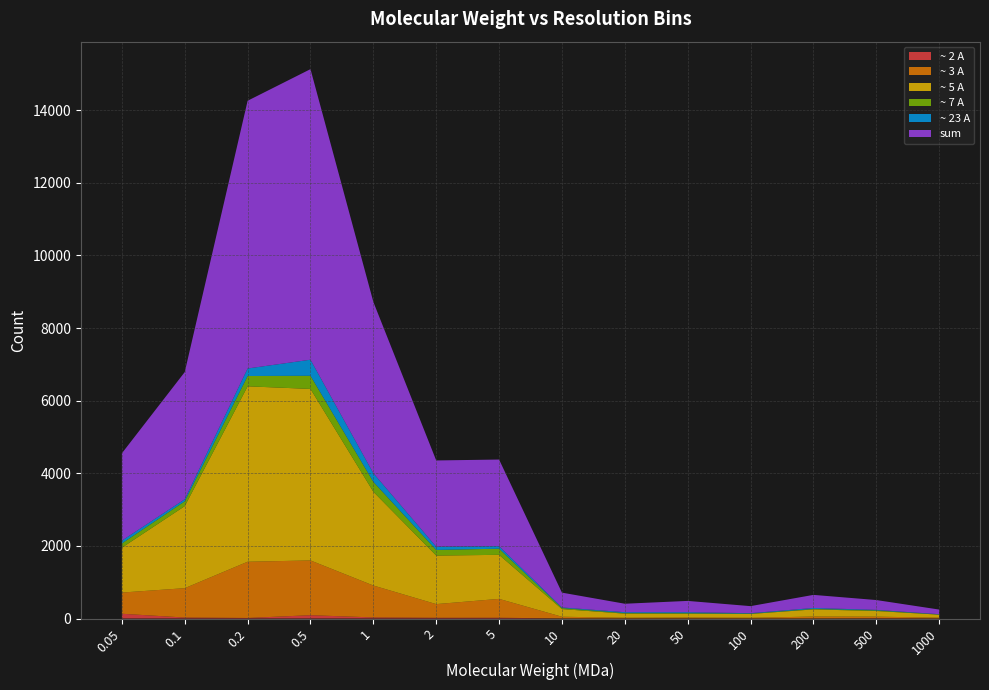

Reading left to right, list all the values displayed in this chart.

~ 2 A: 0.05=131	0.1=27	0.2=15	0.5=91	1=30	2=20	5=21	10=2	20=1	50=2	100=0	200=1	500=6	1000=2
~ 3 A: 0.05=584	0.1=809	0.2=1549	0.5=1509	1=879	2=377	5=520	10=47	20=21	50=25	100=21	200=53	500=45	1000=22
~ 5 A: 0.05=1236	0.1=2260	0.2=4832	0.5=4724	1=2583	2=1337	5=1213	10=211	20=112	50=101	100=104	200=197	500=156	1000=82
~ 7 A: 0.05=117	0.1=133	0.2=284	0.5=362	1=273	2=155	5=169	10=28	20=16	50=19	100=10	200=14	500=17	1000=5
~ 23 A: 0.05=78	0.1=57	0.2=207	0.5=443	1=238	2=89	5=70	10=17	20=24	50=27	100=12	200=25	500=14	1000=8
sum: 0.05=2406	0.1=3503	0.2=7375	0.5=8004	1=4717	2=2376	5=2386	10=408	20=233	50=311	100=194	200=361	500=271	1000=128